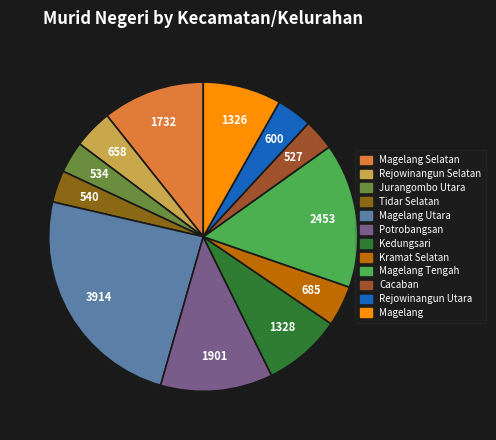

Which slice is the largest?

Magelang Utara